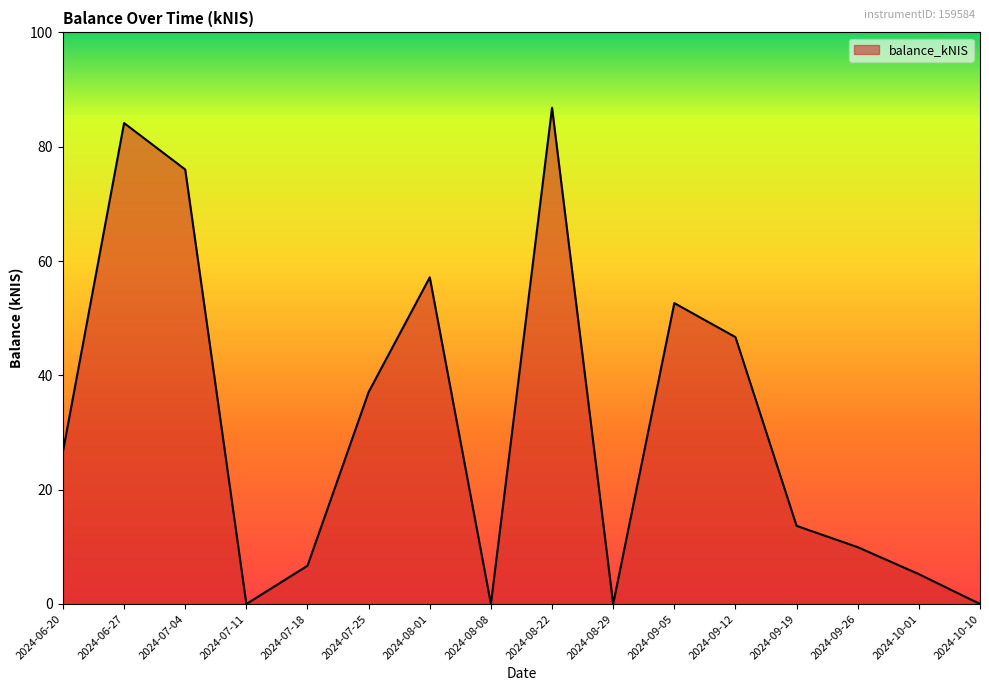

List the labels in order of value, largest first.

2024-08-22, 2024-06-27, 2024-07-04, 2024-08-01, 2024-09-05, 2024-09-12, 2024-07-25, 2024-06-20, 2024-09-19, 2024-09-26, 2024-07-18, 2024-10-01, 2024-07-11, 2024-08-08, 2024-08-29, 2024-10-10